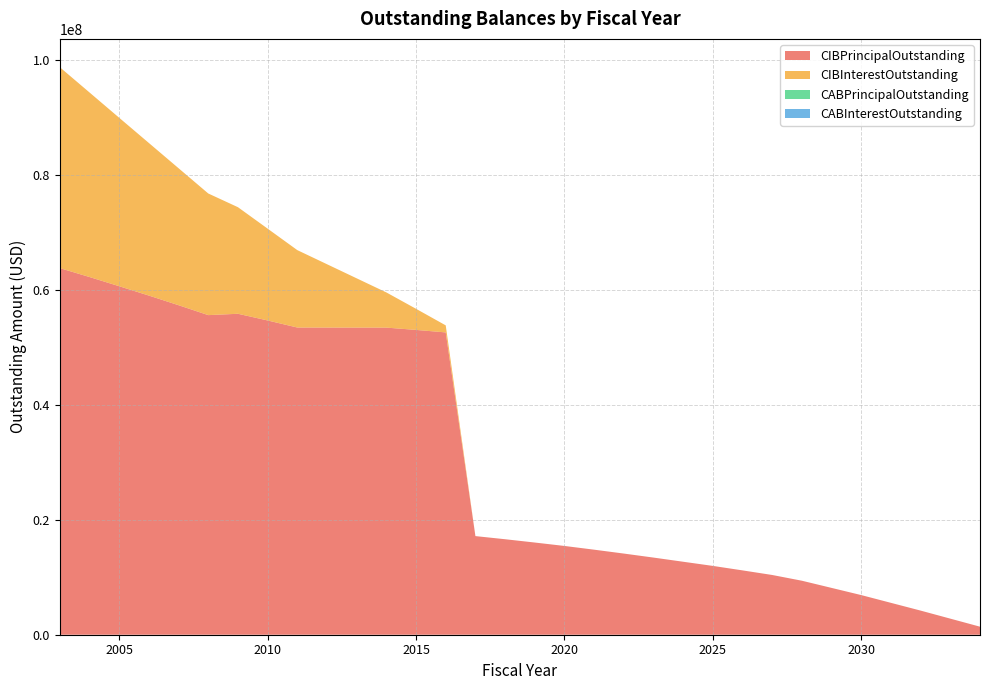

Reading left to right, extract all data points from this chart.

CIBPrincipalOutstanding: 63820000.0	62270000.0	60670000.0	59040000.0	57365000.0	55640000.0	55875000.0	54710000.0	53480000.0	53475000.0	53470000.0	53465000.0	53065000.0	52630000.0	17170000.0	16625000.0	16050000.0	15455000.0	14805000.0	14130000.0	13430000.0	12705000.0	11980000.0	11200000.0	10400000.0	9400000.0	8150000.0	6900000.0	5550000.0	4200000.0	2800000.0	1400000.0
CIBInterestOutstanding: 34970435.0	32126565.0	29322507.5	26561000.0	23843900.0	21173800.0	18553050.0	15985025.0	13475000.0	11025000.0	8575000.0	6125000.0	3675000.0	1225000.0	0.0	0.0	0.0	0.0	0.0	0.0	0.0	0.0	0.0	0.0	0.0	0.0	0.0	0.0	0.0	0.0	0.0	0.0
CABPrincipalOutstanding: 0.0	0.0	0.0	0.0	0.0	0.0	0.0	0.0	0.0	0.0	0.0	0.0	0.0	0.0	0.0	0.0	0.0	0.0	0.0	0.0	0.0	0.0	0.0	0.0	0.0	0.0	0.0	0.0	0.0	0.0	0.0	0.0
CABInterestOutstanding: 0.0	0.0	0.0	0.0	0.0	0.0	0.0	0.0	0.0	0.0	0.0	0.0	0.0	0.0	0.0	0.0	0.0	0.0	0.0	0.0	0.0	0.0	0.0	0.0	0.0	0.0	0.0	0.0	0.0	0.0	0.0	0.0